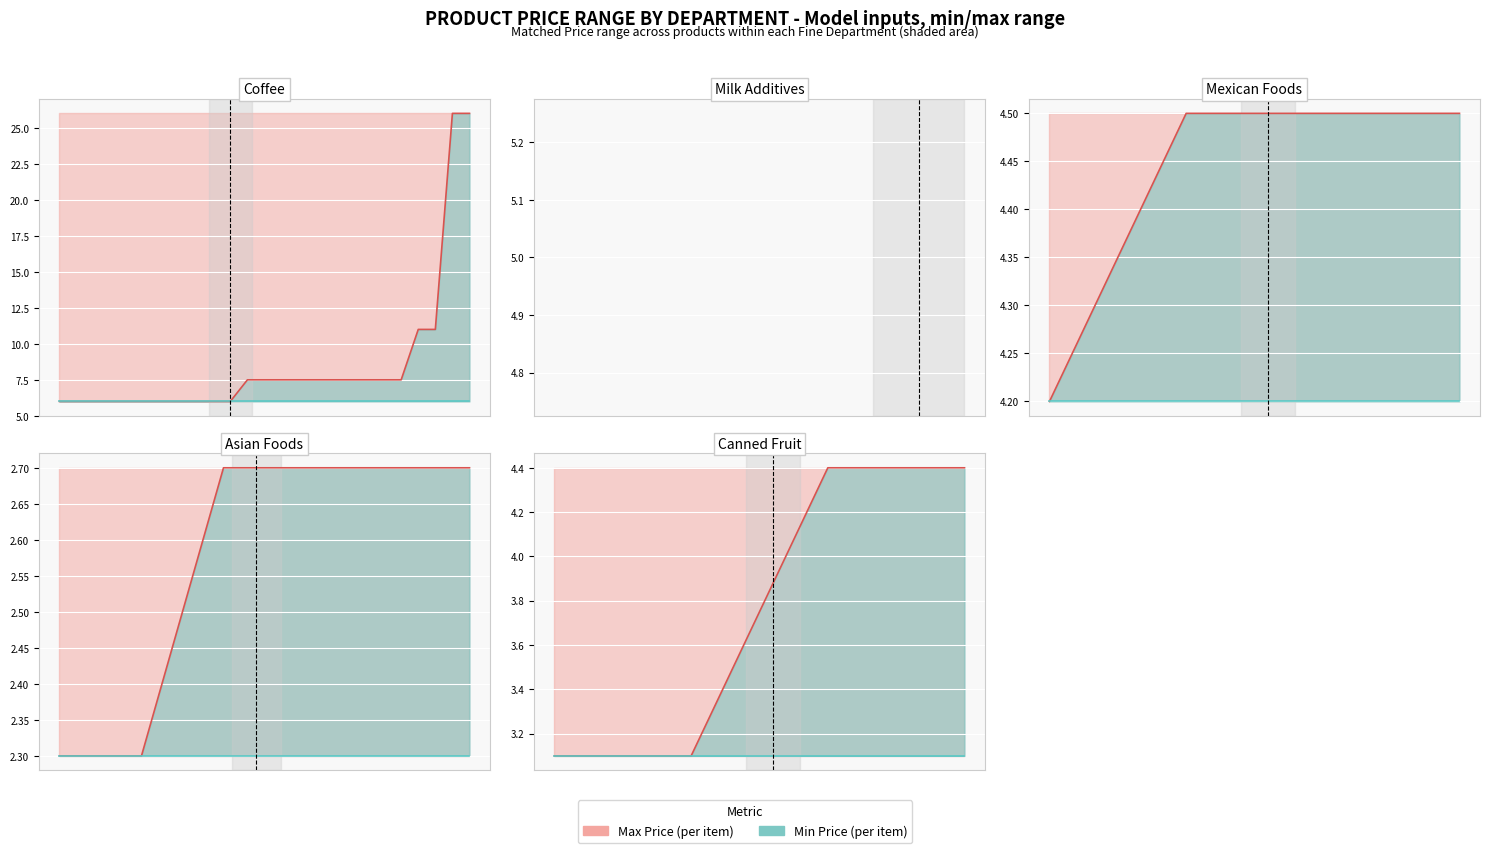

True or false: Min Price line has more than 0 points higher than both neighbors.

False